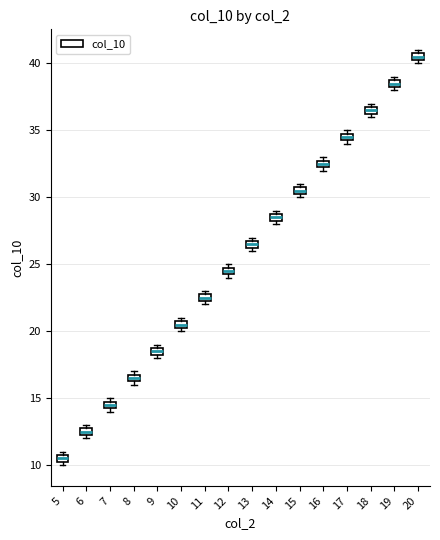

Where is the lower edge of the box at x = 20 on the y-axis? The values are not printed on the chart, so give them approximately, as read against the axis.

40.5